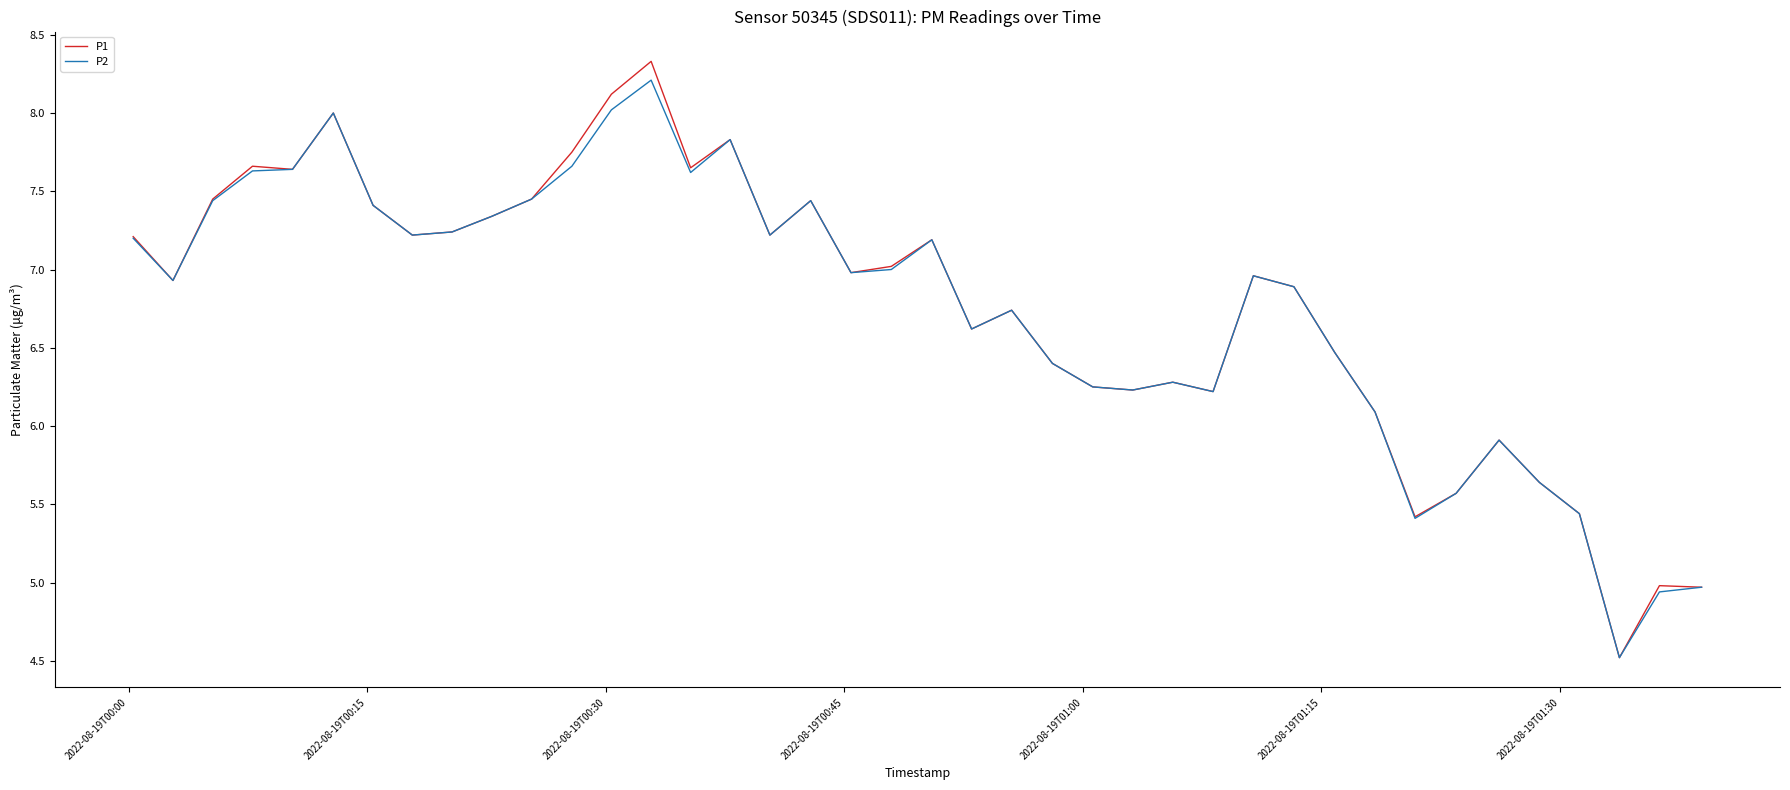

What is the difference between the maximum and minimum values in the P1 series?

3.8